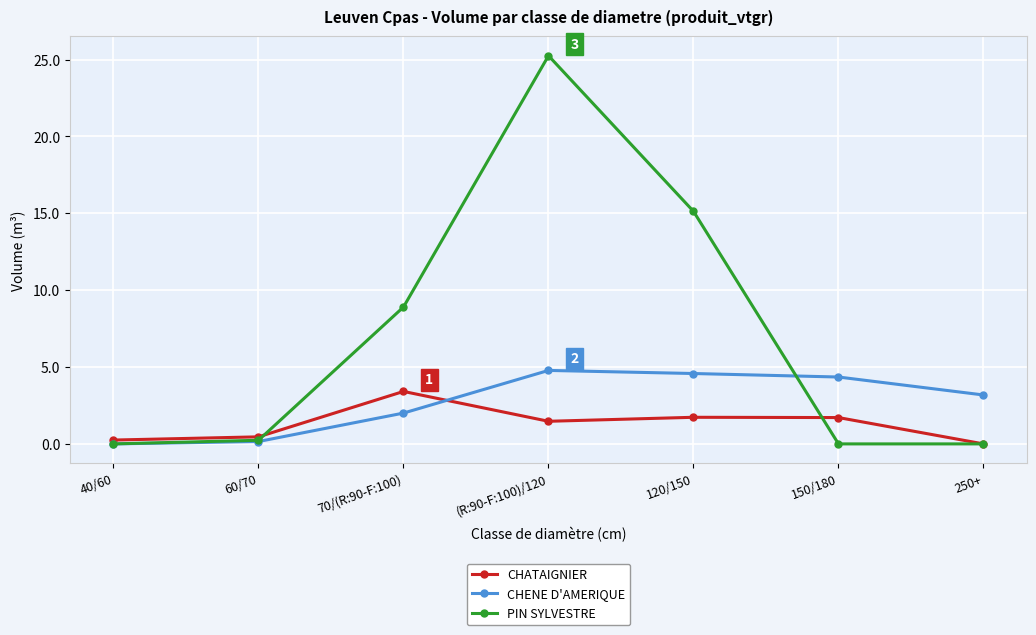

How many data points in CHENE D'AMERIQUE are above 3?

4